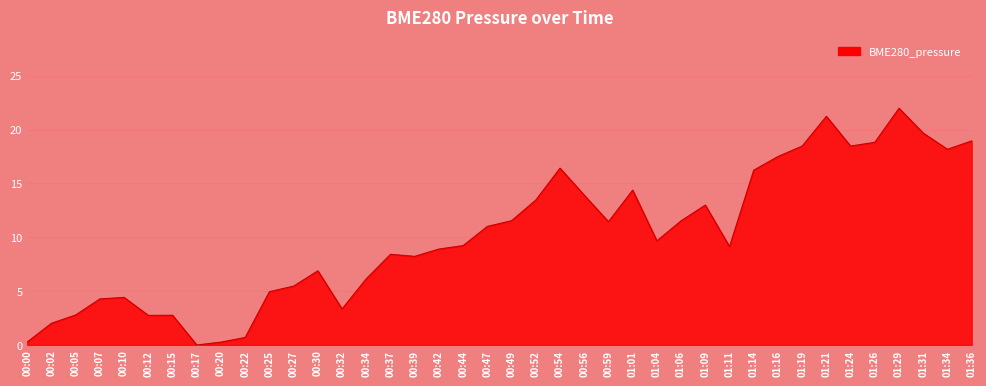

What is the difference between the values at 01:06 and 00:02?

9.5